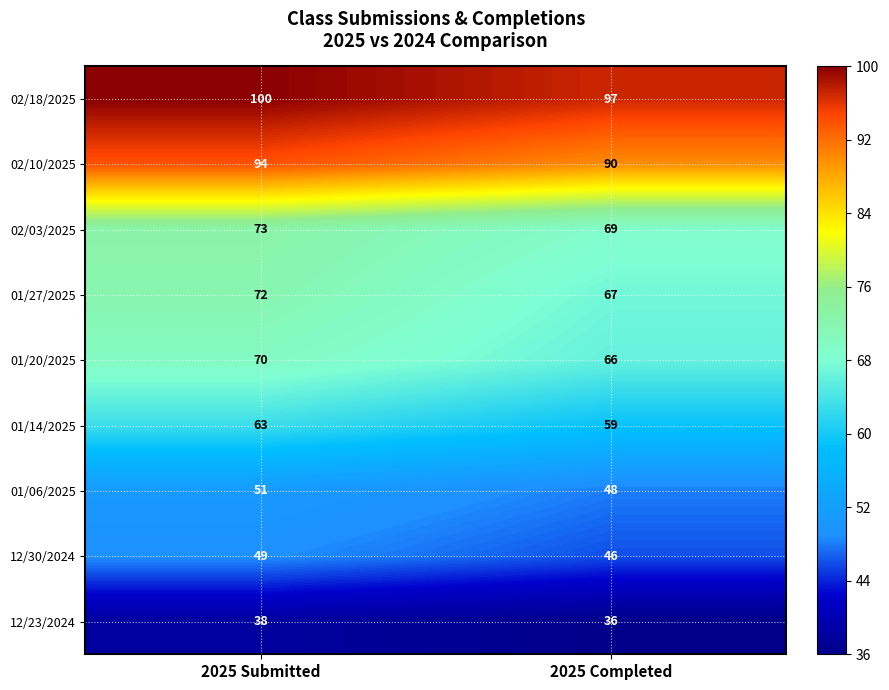

How many categories are shown in the chart?

2